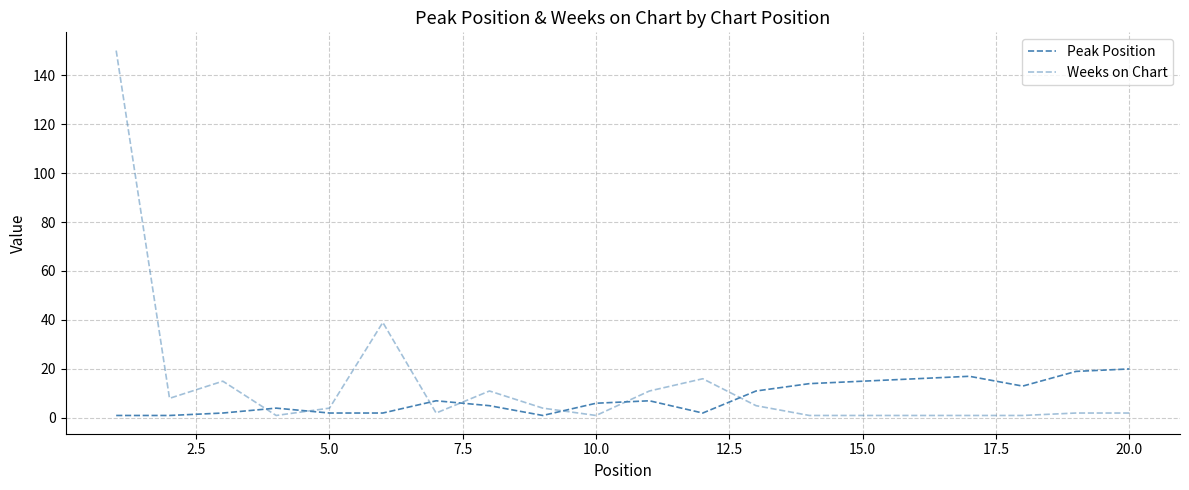

Does the chart display data point markers on the line(s)?

No